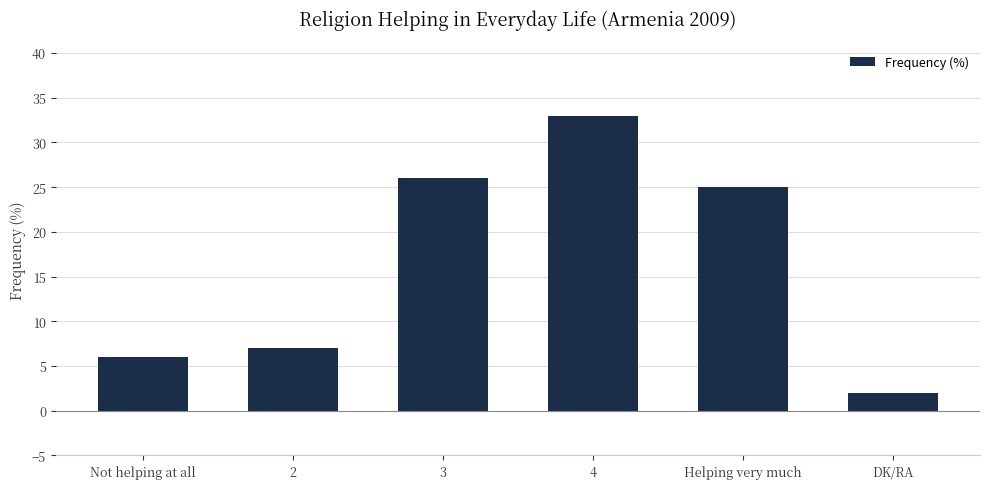

What is the change in value from 2 to 3?

+19